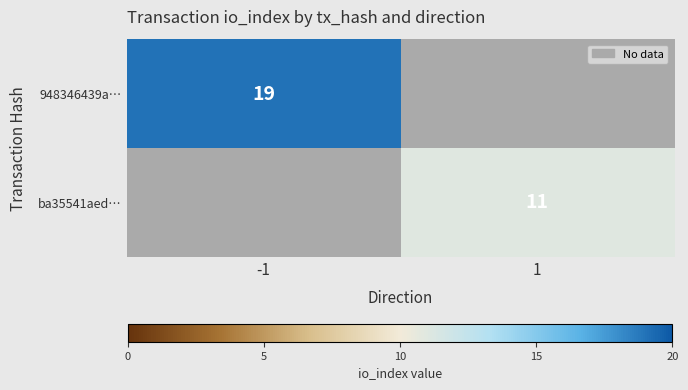

True or false: 948346439a… has a value of 31 at -1.

False